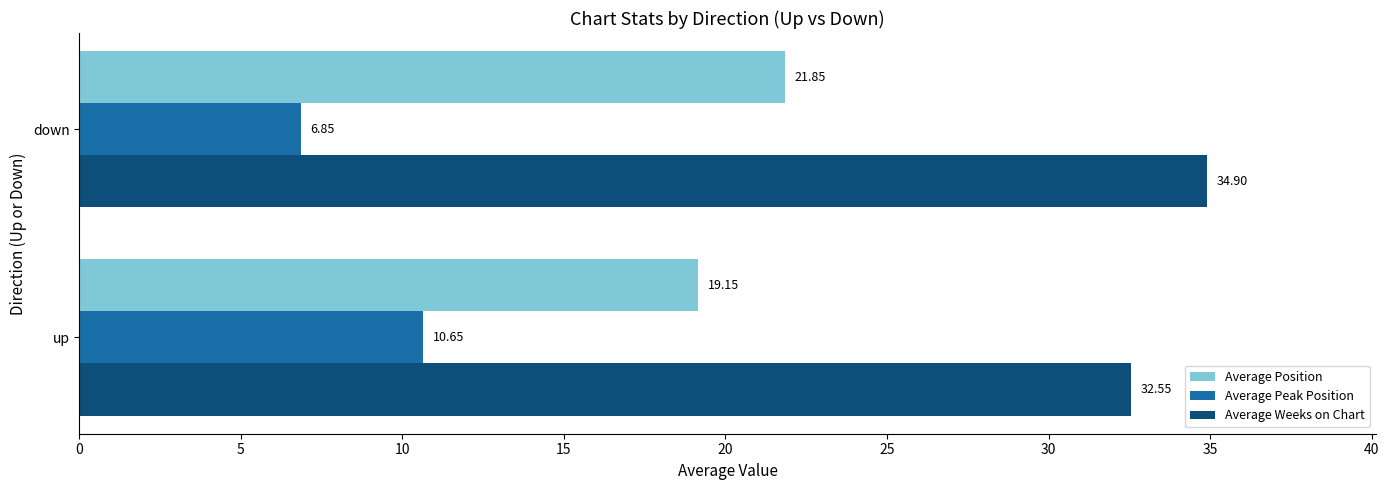

List the series in order of their peak value, lowest first.

Average Peak Position, Average Position, Average Weeks on Chart